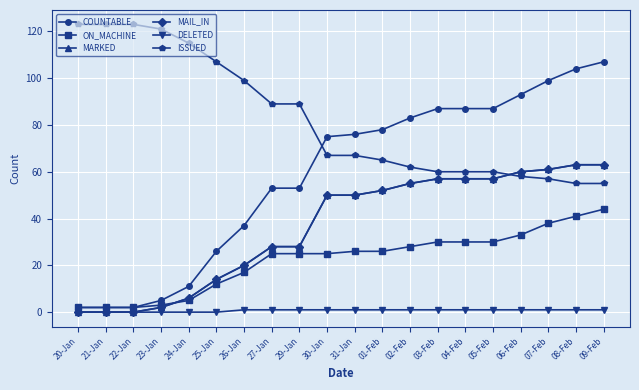

Count the number of categories in the chart.

20